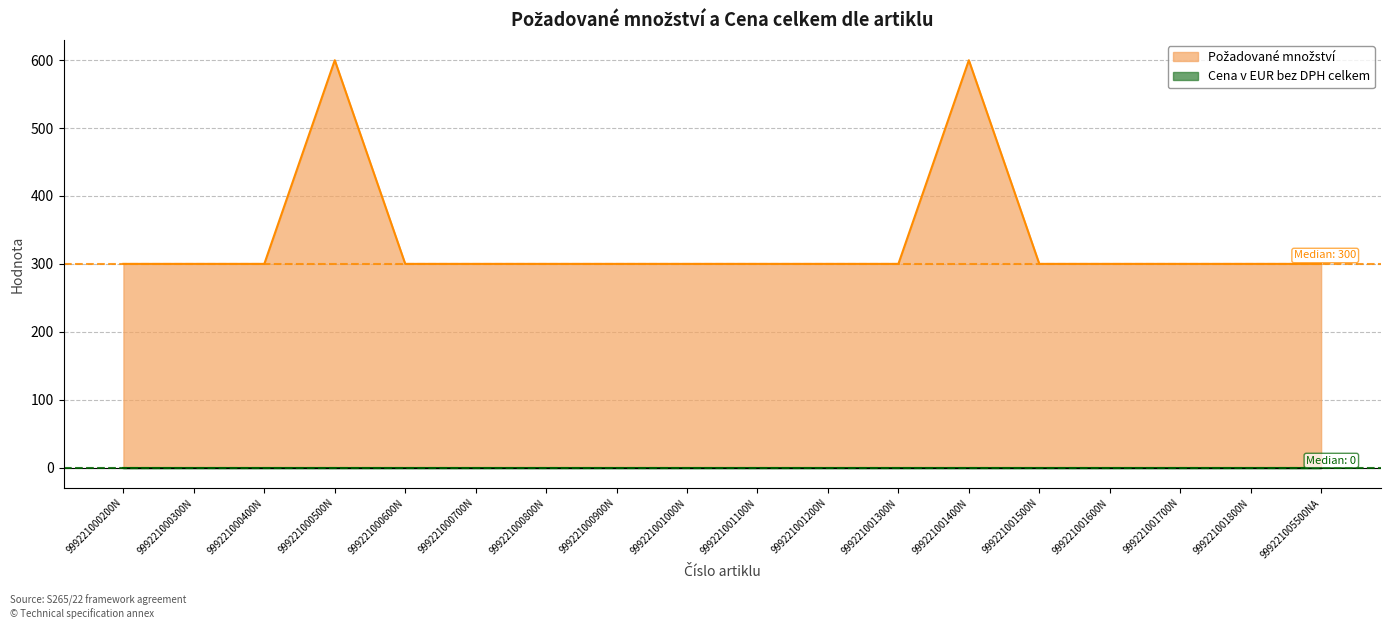

List the labels in order of value, smallest first.

999221000200N, 999221000300N, 999221000400N, 999221000600N, 999221000700N, 999221000800N, 999221000900N, 999221001000N, 999221001100N, 999221001200N, 999221001300N, 999221001500N, 999221001600N, 999221001700N, 999221001800N, 999221005500NA, 999221000500N, 999221001400N